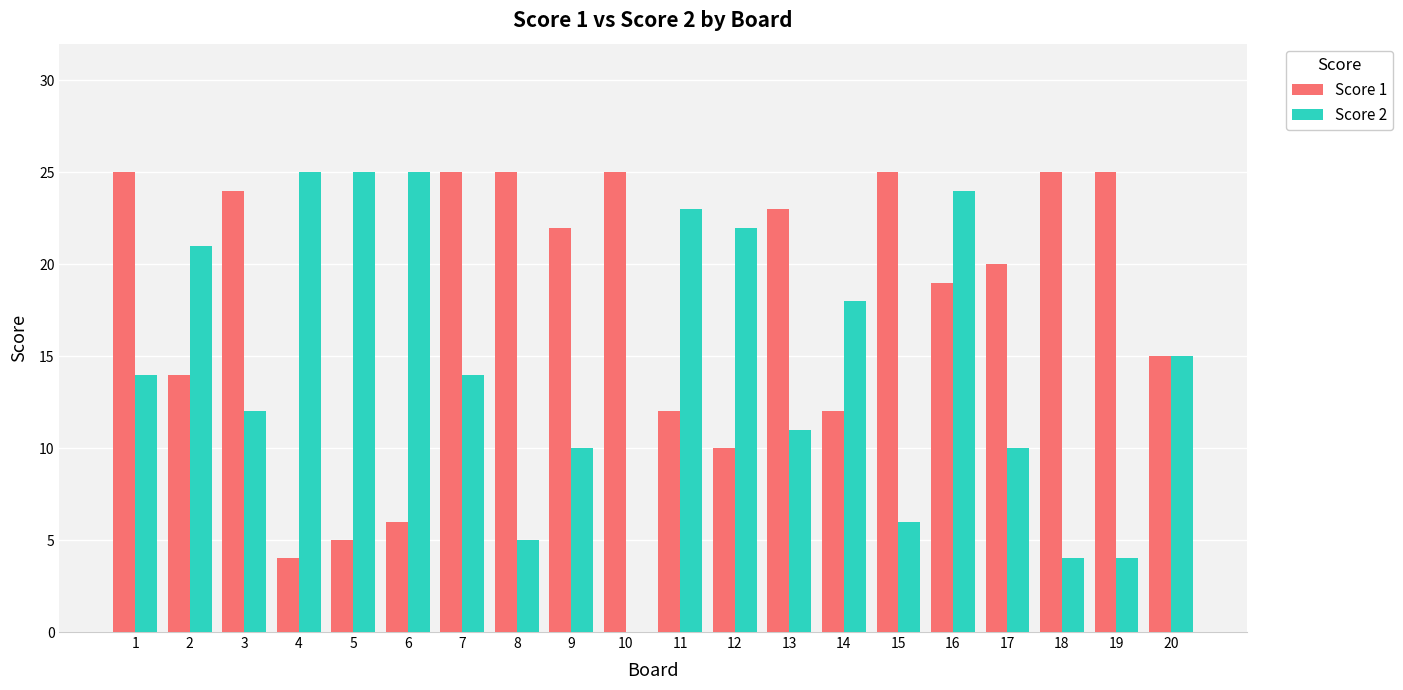

Does the chart contain stacked bars?

No